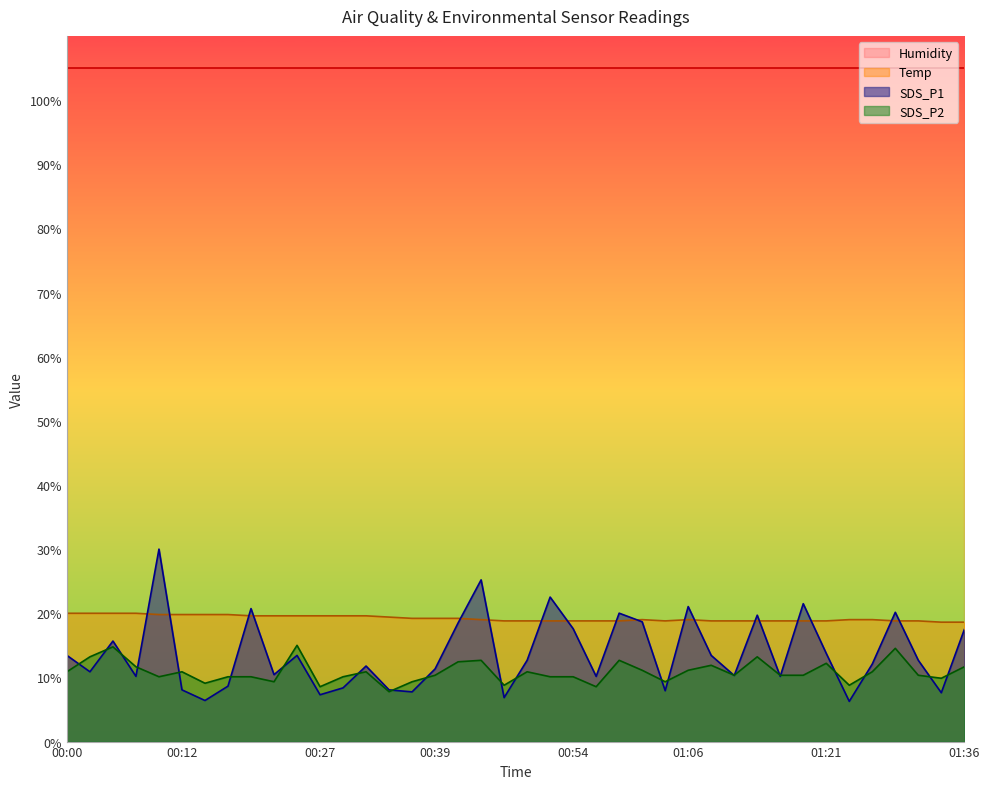

What is the sum of the SDS_P2 values at 01:01 and 01:04?

20.4